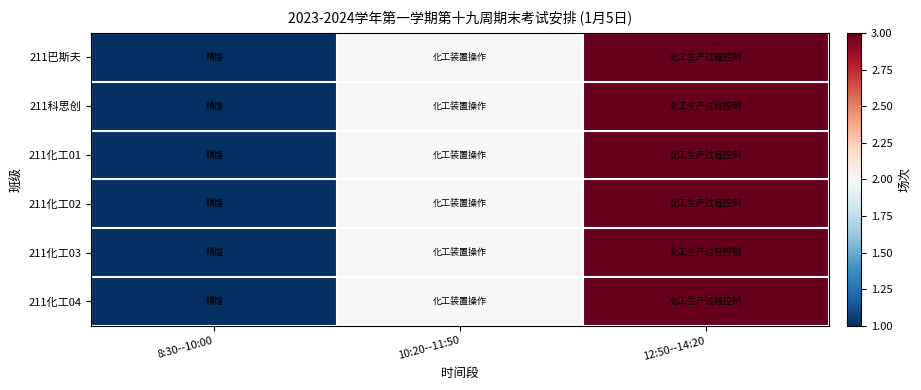

At how many categories does at least one series exceed 2?

1